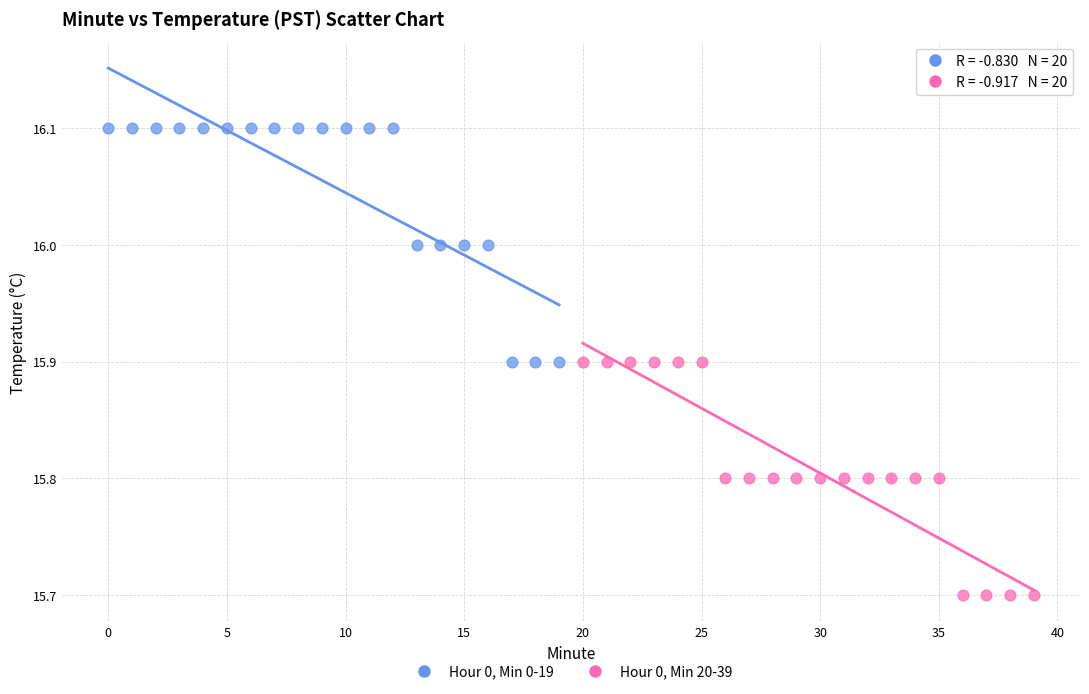

What are all the series names shown in the legend?

Hour 0, Min 0-19, Hour 0, Min 20-39